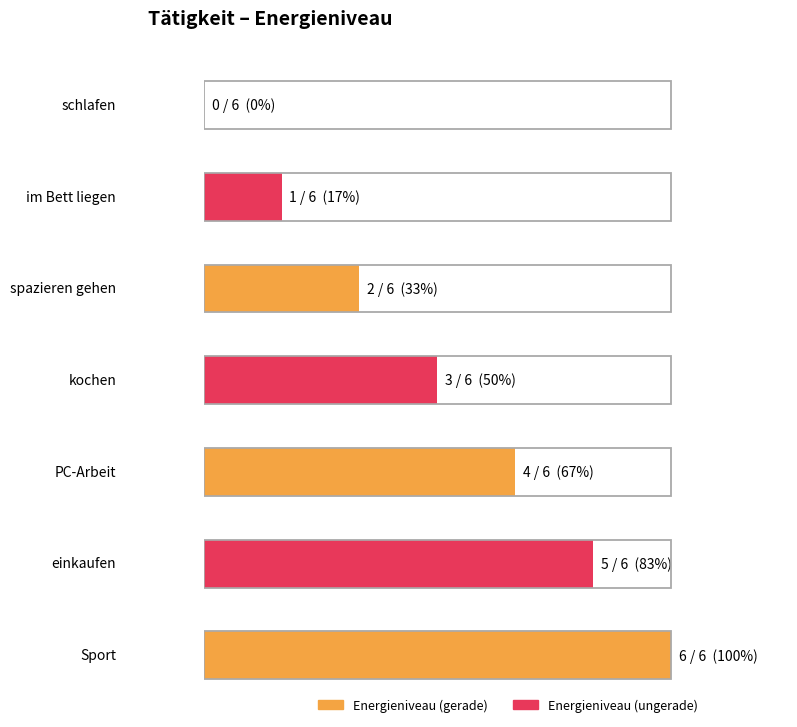

How many bars are there in total?

7